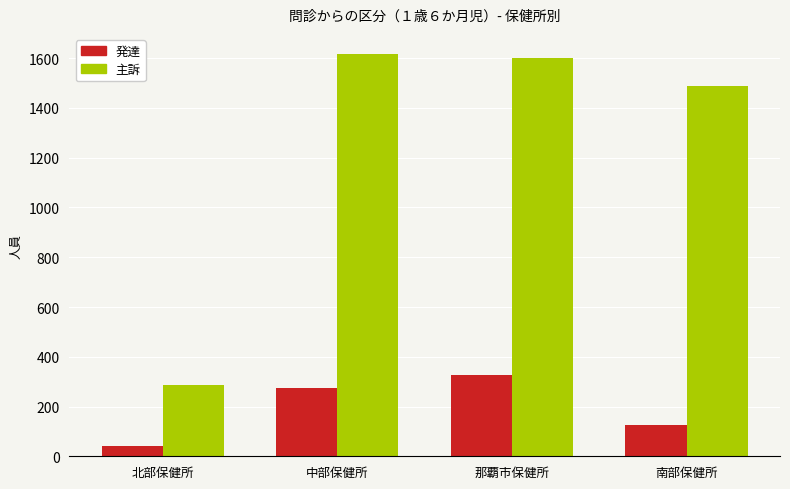

Rank the series by their average value, from lowest to highest.

発達, 主訴